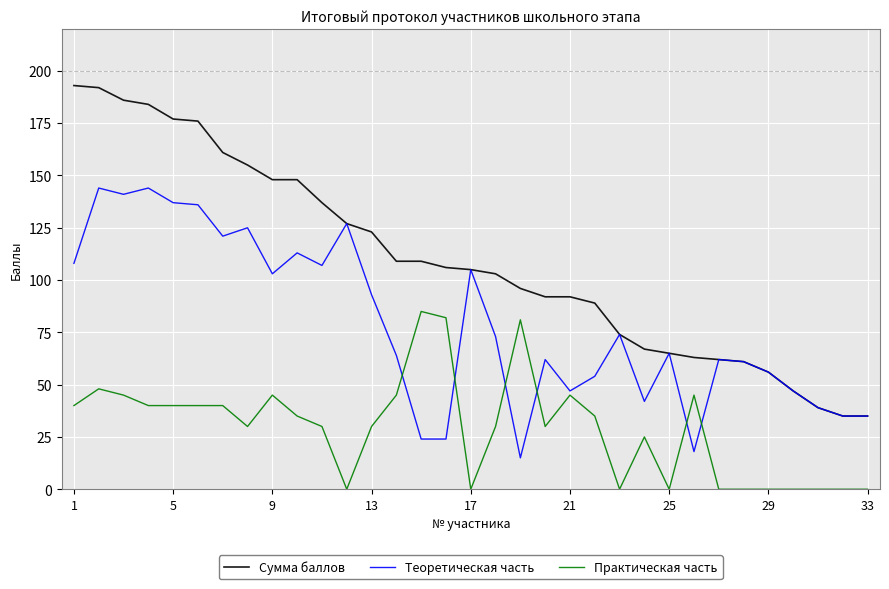

What are all the series names shown in the legend?

Сумма баллов, Теоретическая часть, Практическая часть